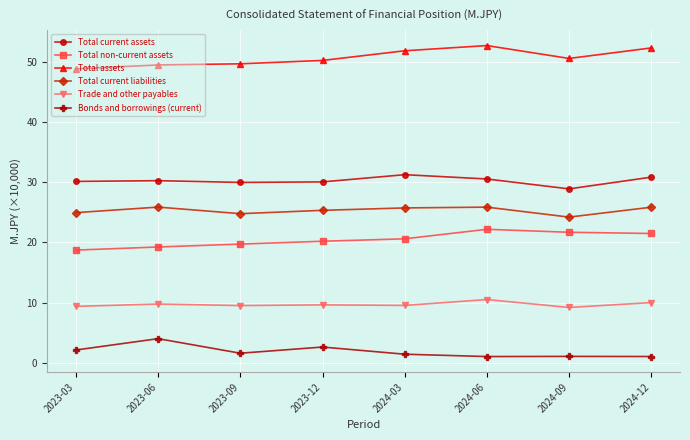

What is the minimum value shown in the chart?

1.0